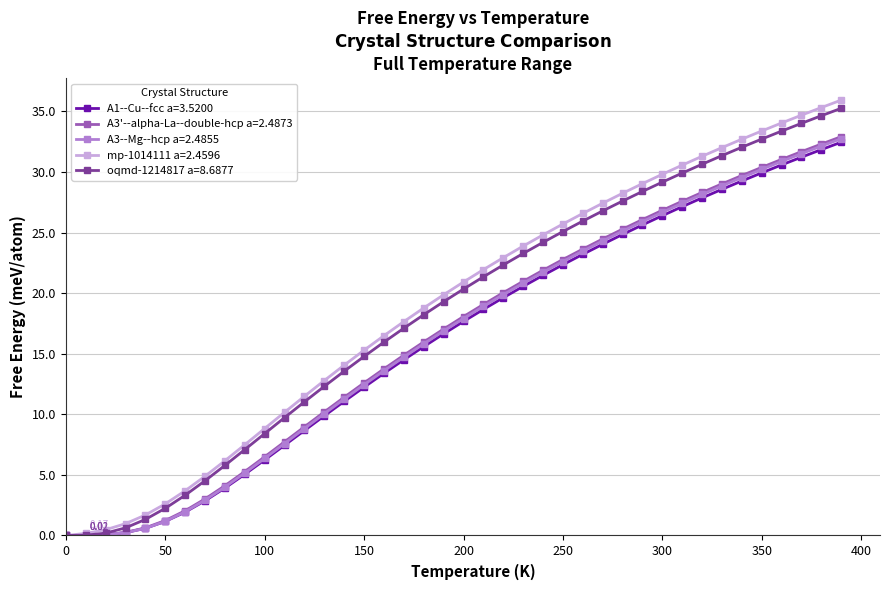

What is the average value of the A3--Mg--hcp a=2.4855 series?

16.3